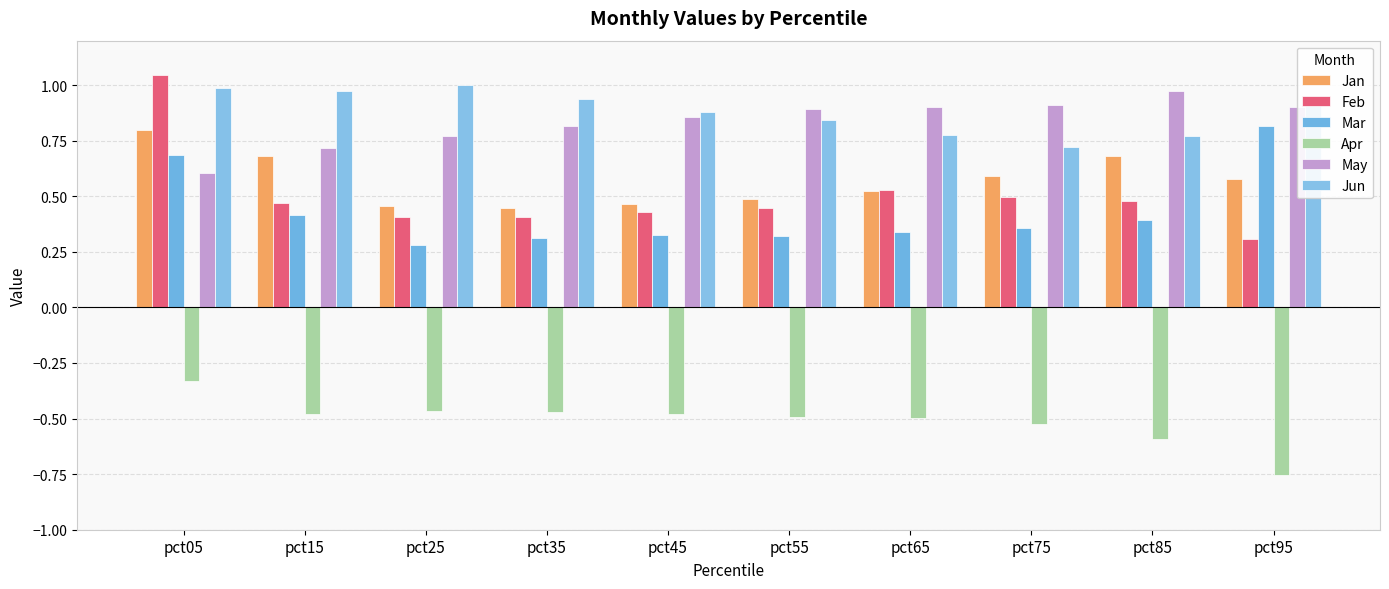

How many bars are there in each group?

6